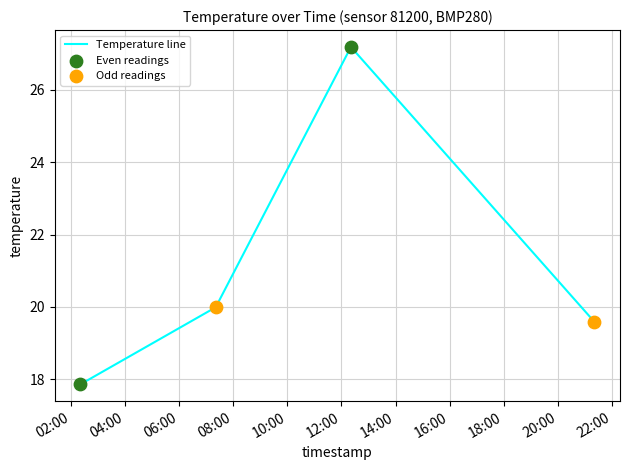

What is the greatest value displayed?

27.2